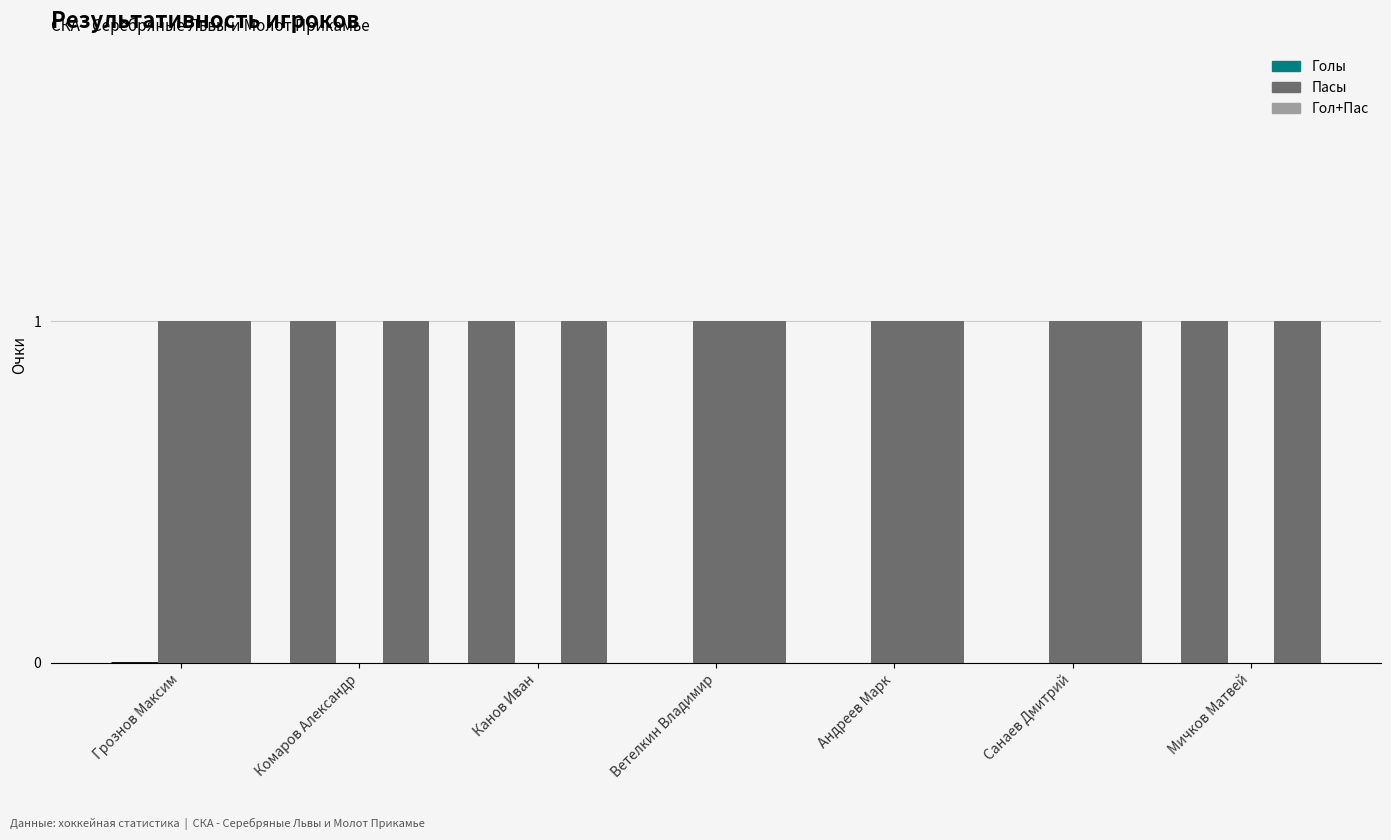

What is the value of the Гол+Пас bar at the 1st from the left?

1